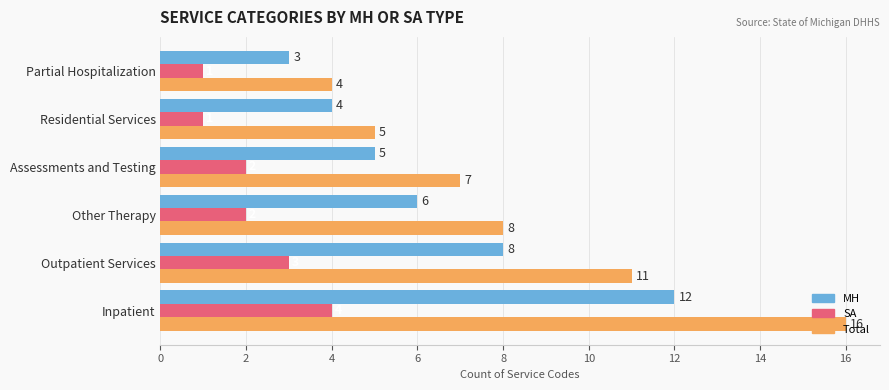

Rank the series by their maximum value, from lowest to highest.

SA, MH, Total